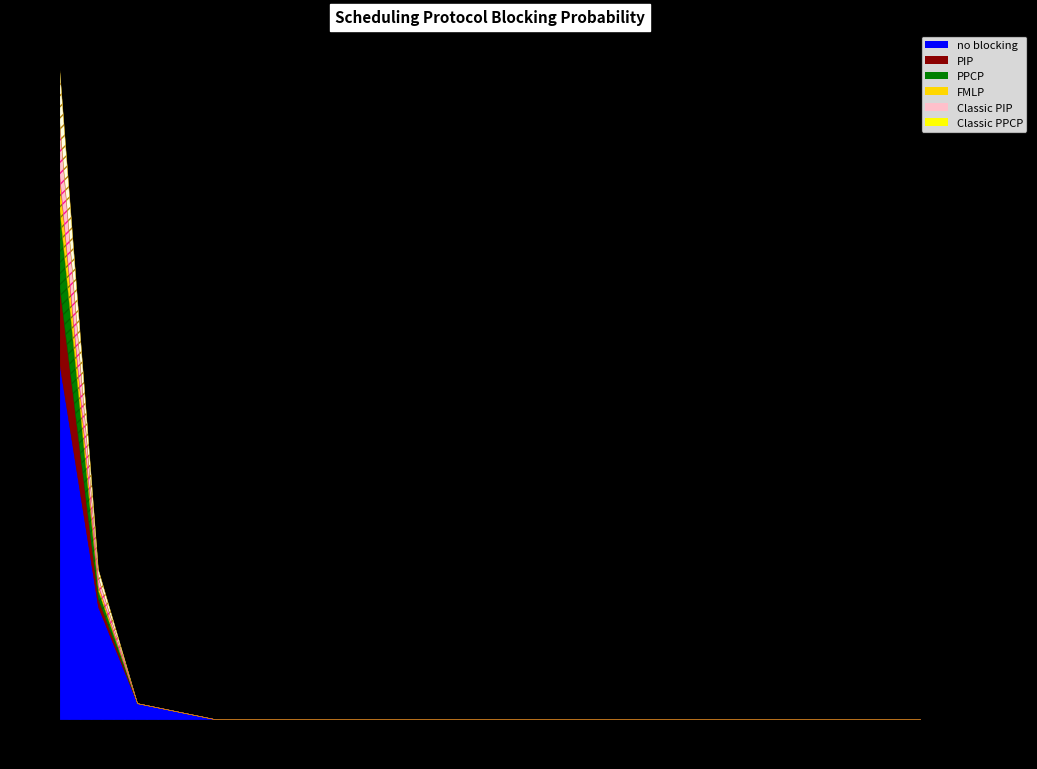

Which series has the widest spread of values?

no blocking